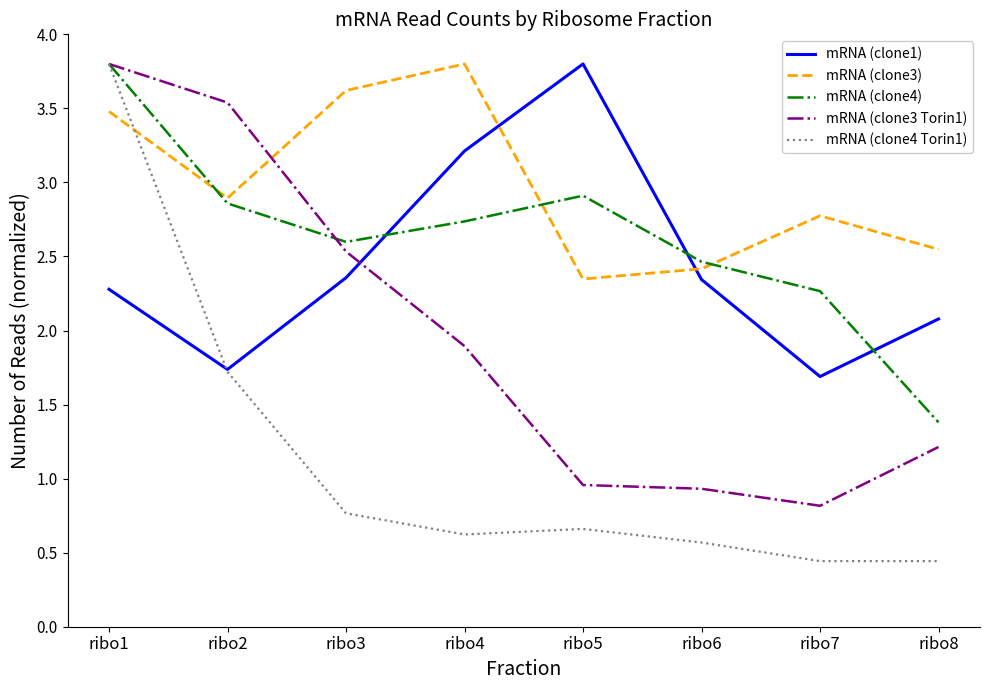

Which series has the largest range (max minus min)?

mRNA (clone4 Torin1)